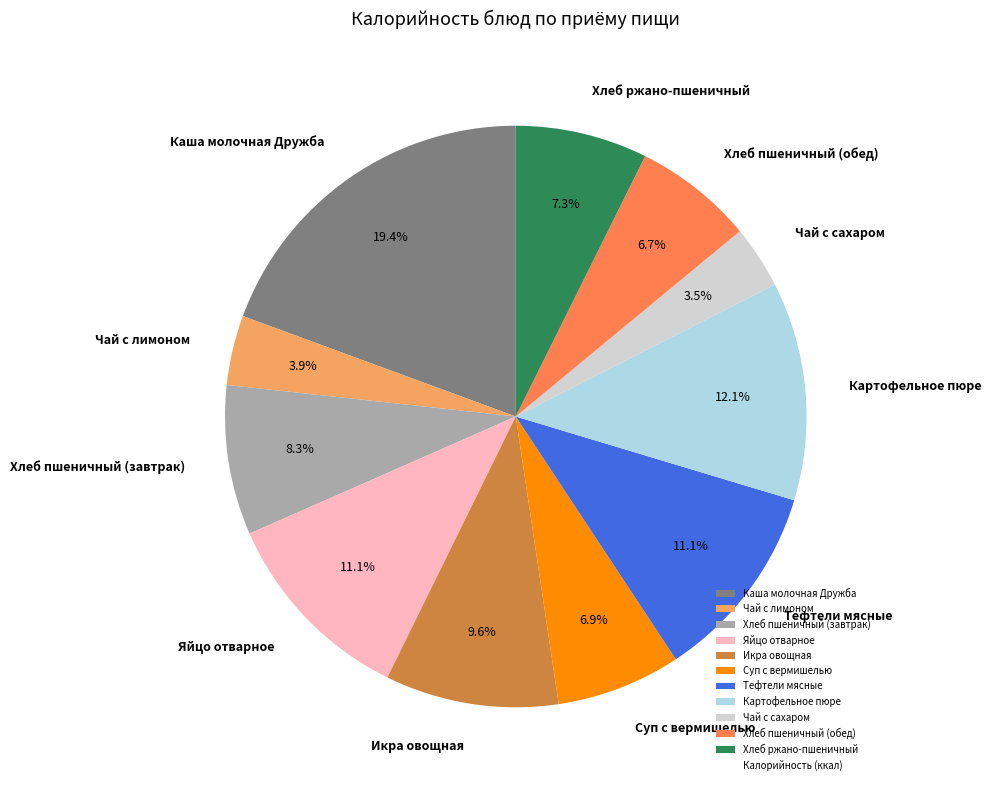

How much of the chart is everything except Хлеб пшеничный (завтрак)?

91.7%